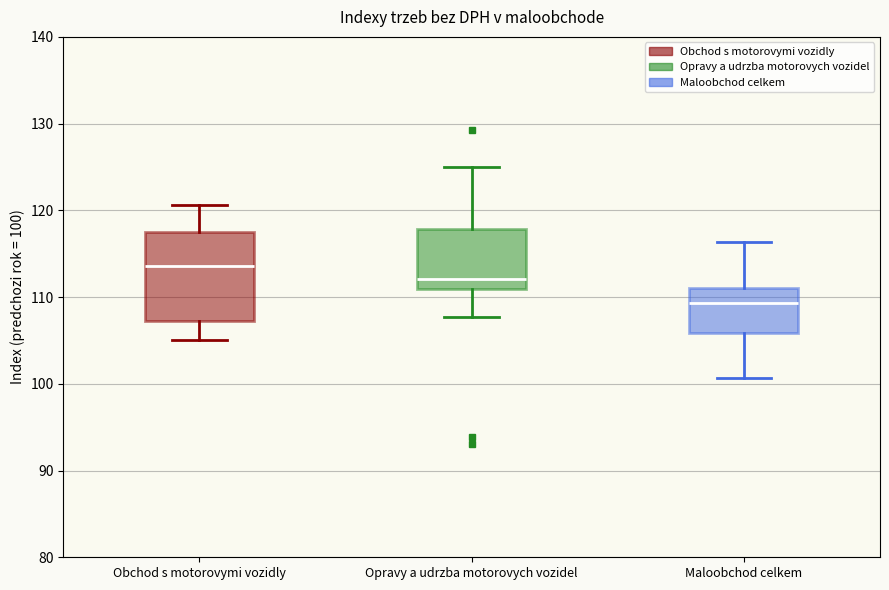

Which box has the lowest median line?

Maloobchod celkem